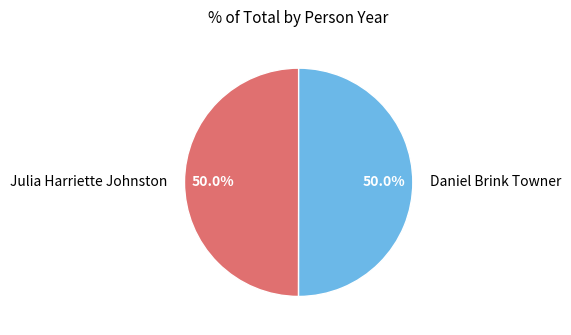

How much of the chart is everything except Julia Harriette Johnston?

50.0%